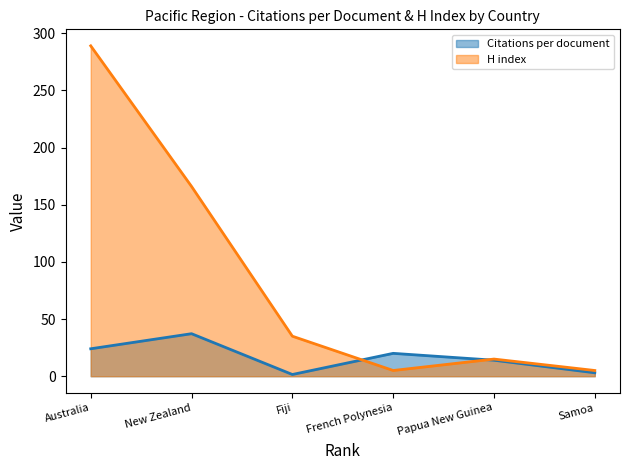

What is the difference between the highest and lowest values at Australia?

265.0